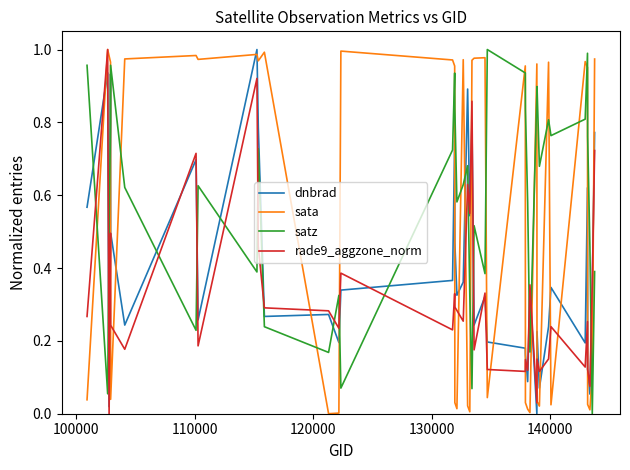

After their last crossing, which series has the higher values: sata or satz?

sata